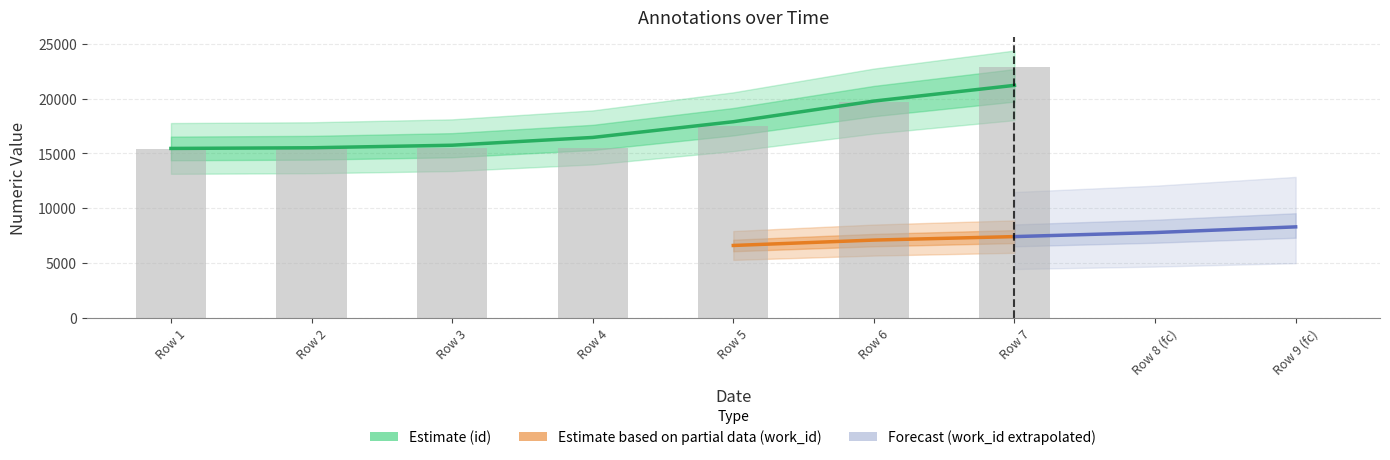

Reading left to right, extract all data points from this chart.

id: 15397.0	15502.0	15511.0	15528.0	17533.0	19659.0	22875.0
work_id: 15446.7	15508.3	15739.8	16450.2	17884.9	19770.1	21204.9